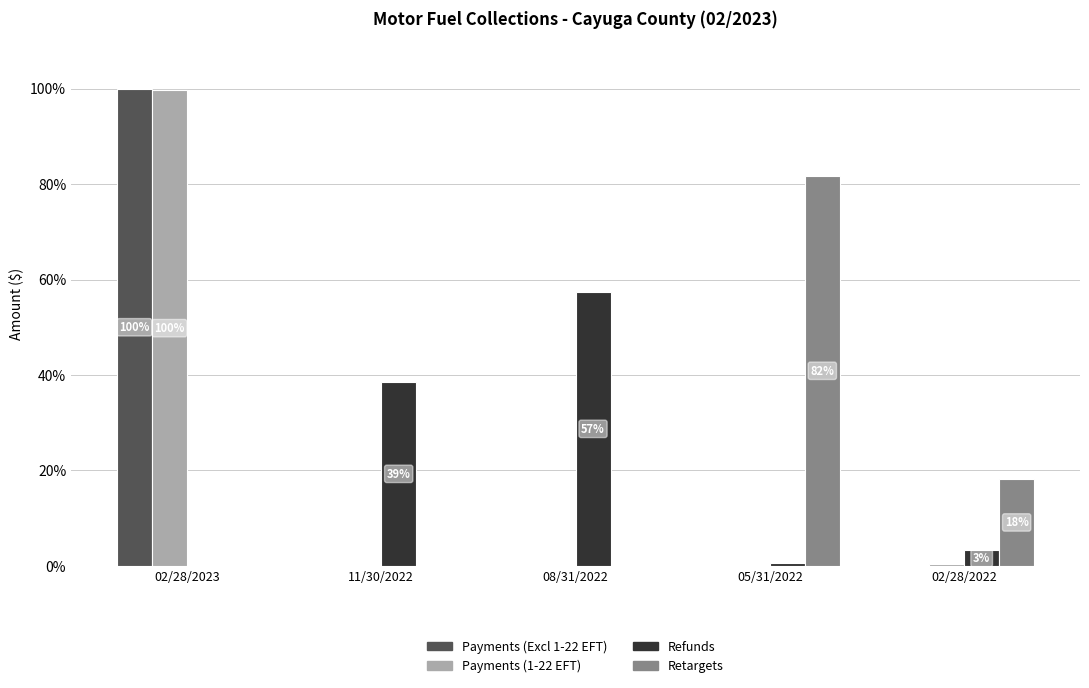

Between 02/28/2023 and 08/31/2022, which series saw the biggest shift?

Payments (Excl 1-22 EFT)